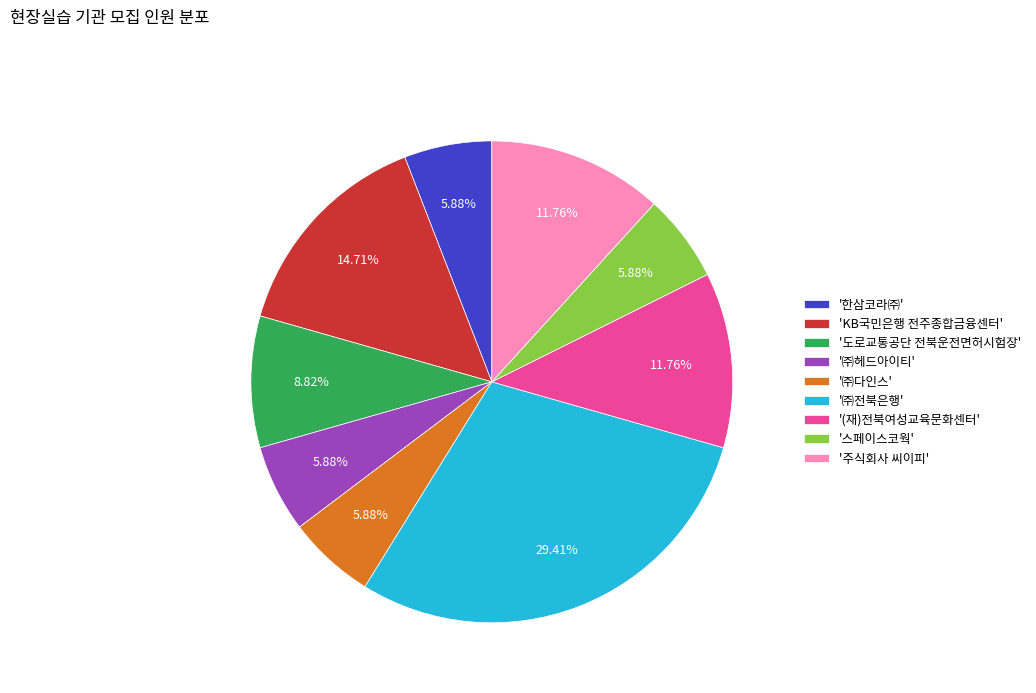

Does '도로교통공단 전북운전면허시험장' represent more than half of the total?

No